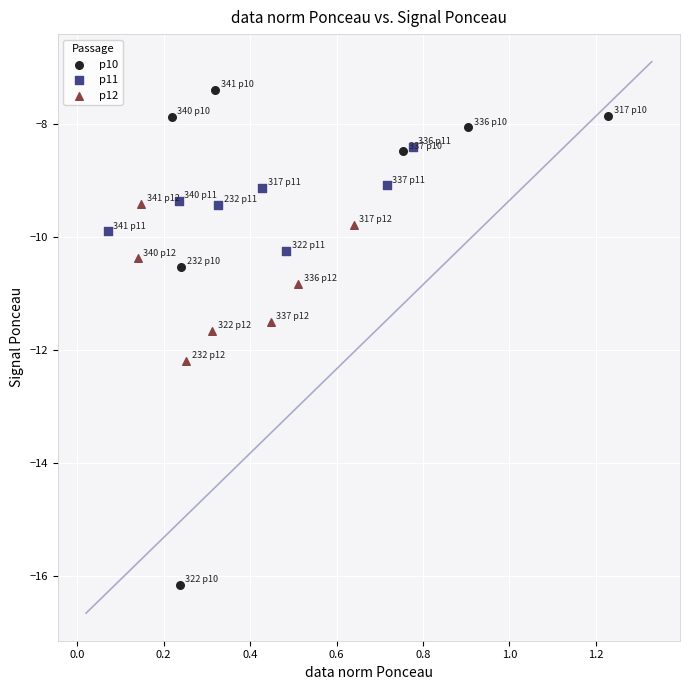

Which series reaches the maximum Y coordinate?

p10